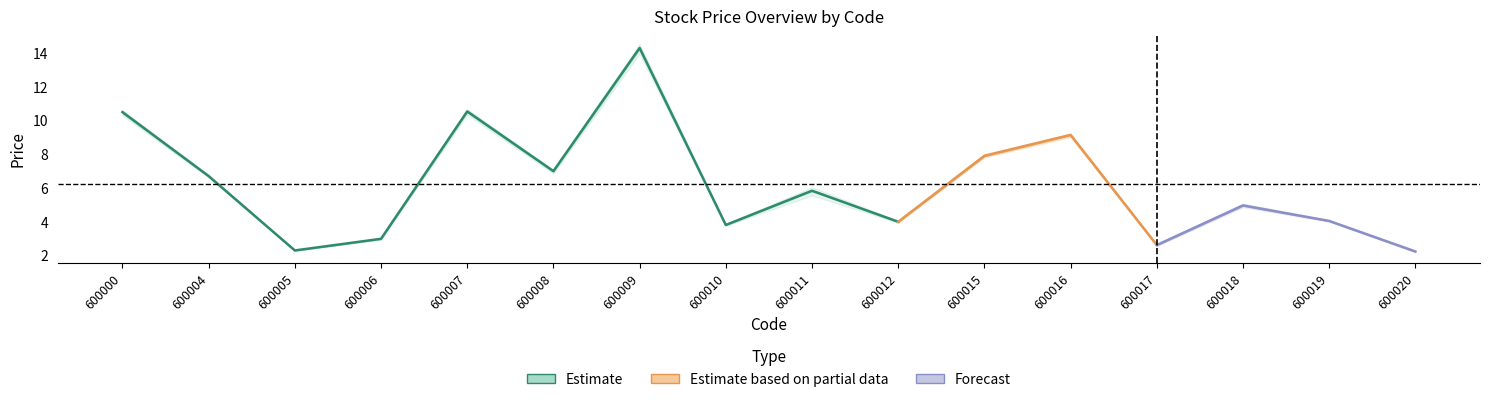

Is this an area chart (filled region under the line)?

No